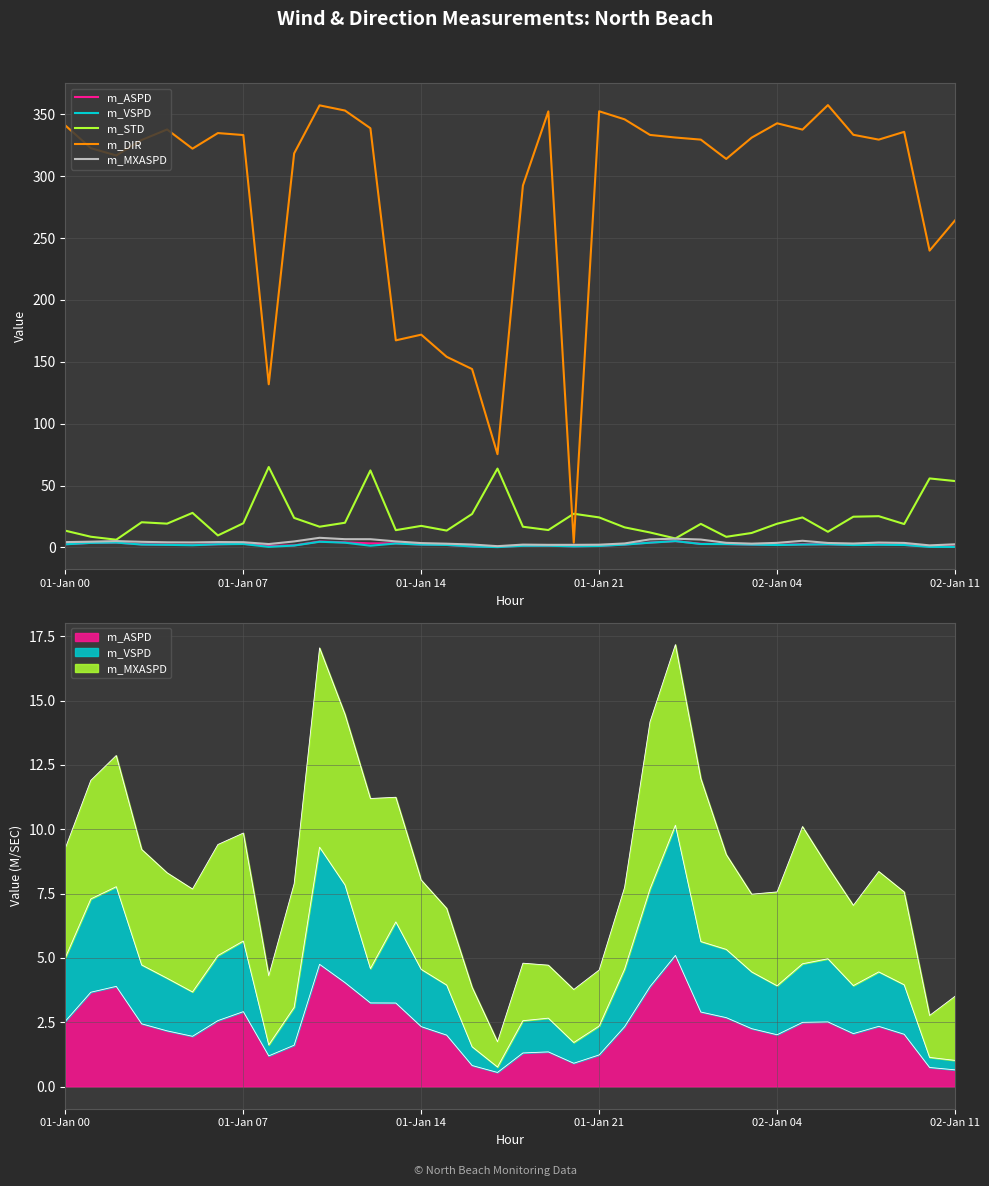

Rank the series at 17 from lowest to highest value.

m_VSPD, m_ASPD, m_MXASPD, m_STD, m_DIR